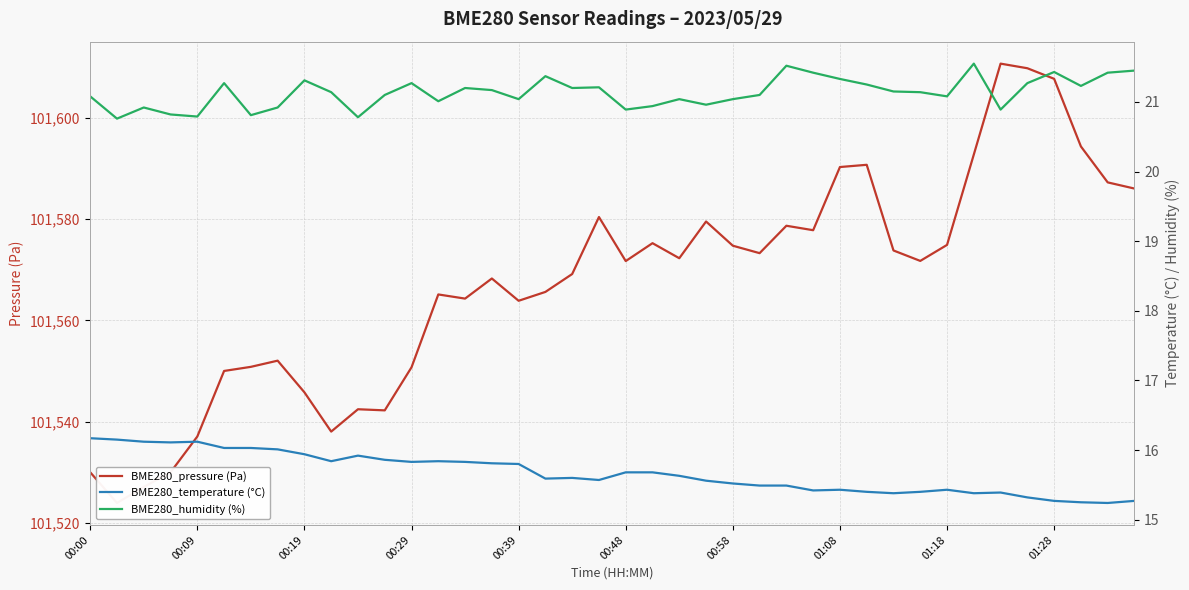

The BME280_temperature (°C) series shows 8.4 at 19. True or false?

False